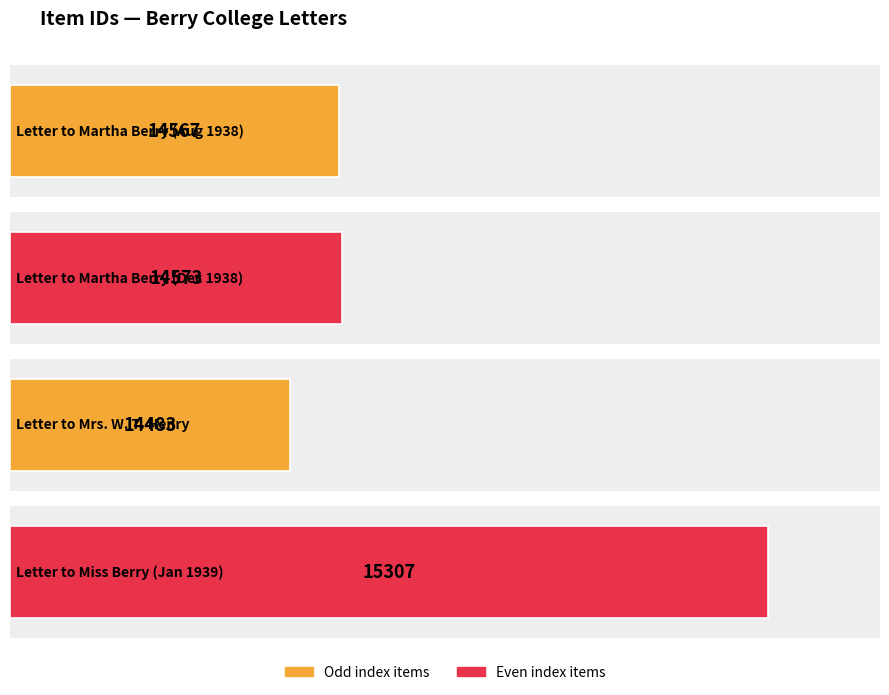

Which has a higher value, Letter to Miss Berry from E H Hoge.jpg or Letter to Mrs. W. T. Henry from E. H. H.?

Letter to Miss Berry from E H Hoge.jpg